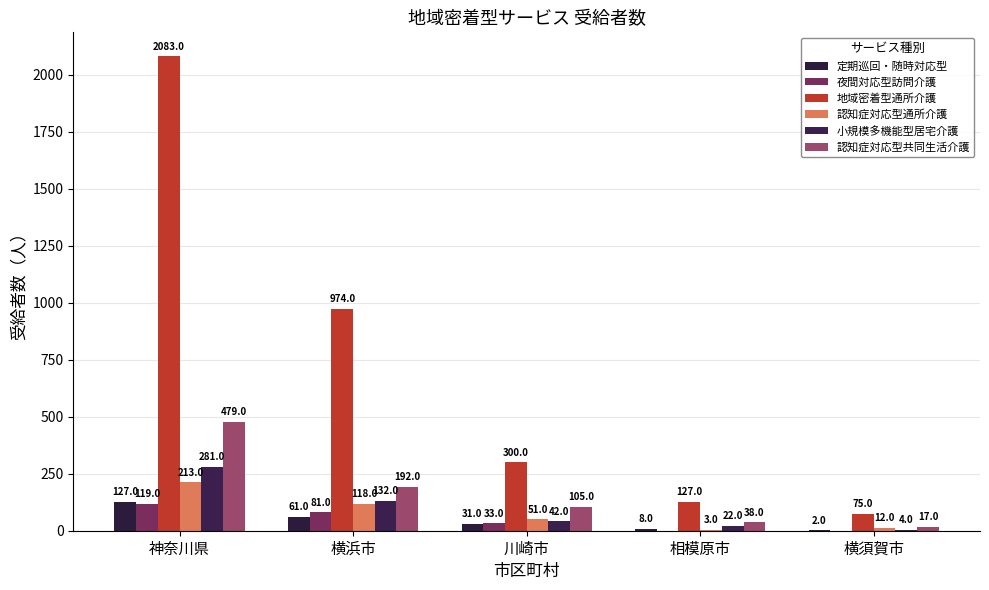

The 認知症対応型共同生活介護 series shows 479 at 神奈川県. True or false?

True